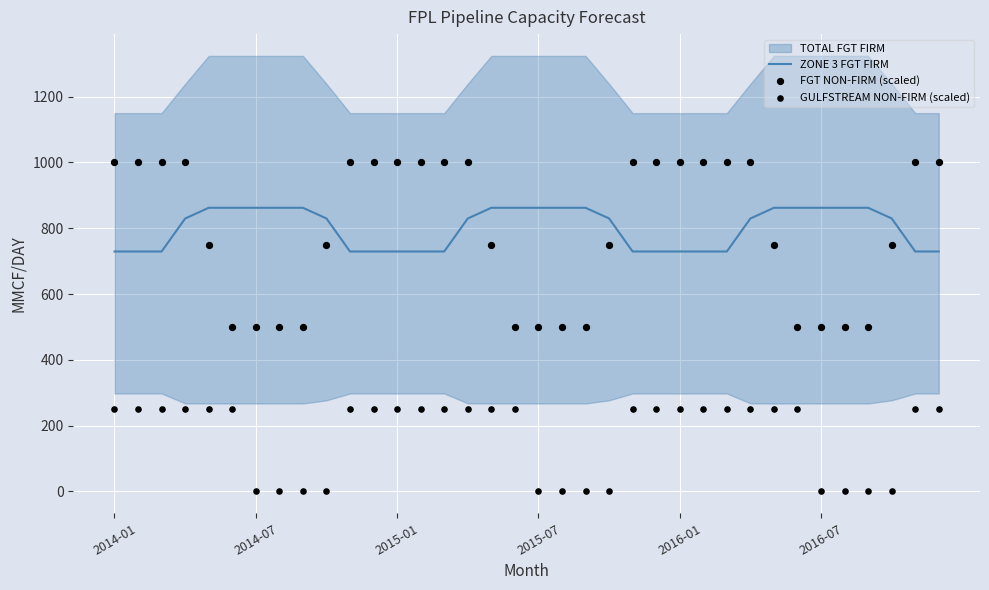

At how many categories does at least one series exceed 644?

36